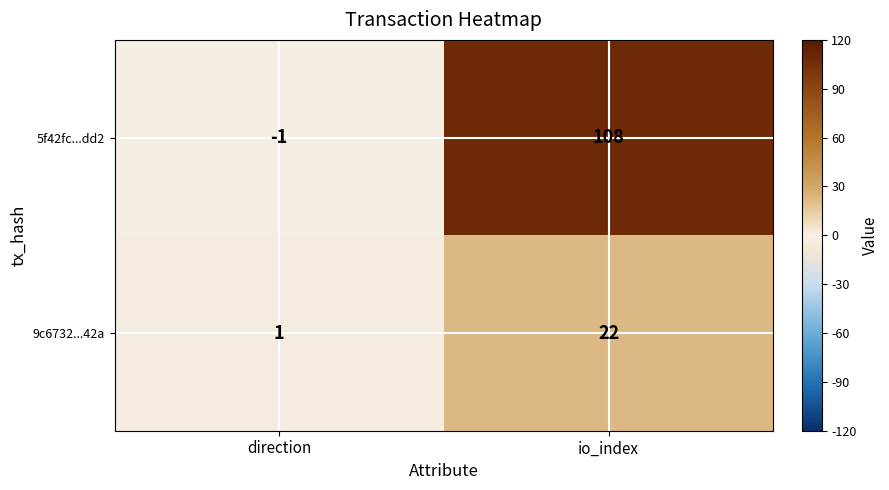

What is the average value of the 9c6732...42a series?

12